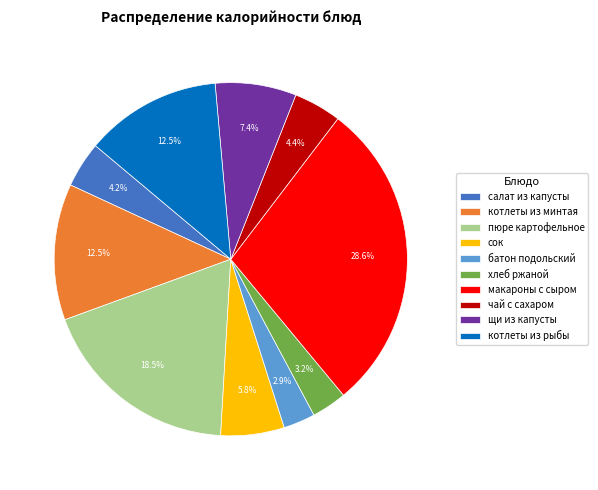

Which category has the biggest portion of the pie?

макароны с сыром